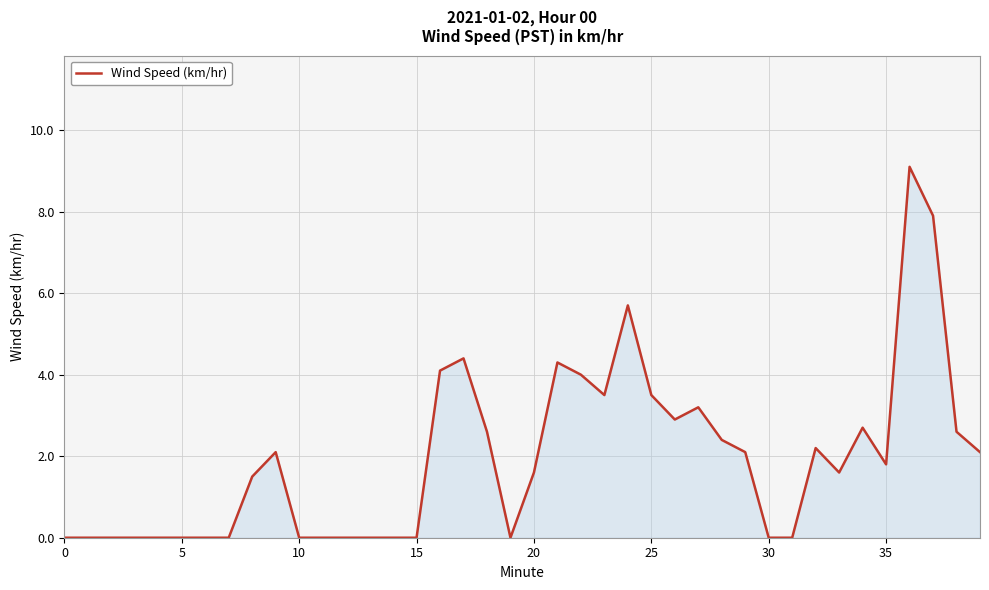

What is the maximum value shown in the chart?

9.1